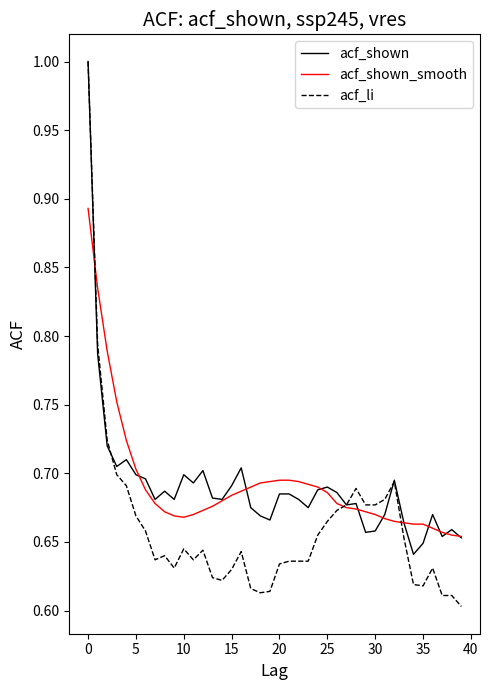

Does the chart have visible grid lines?

No